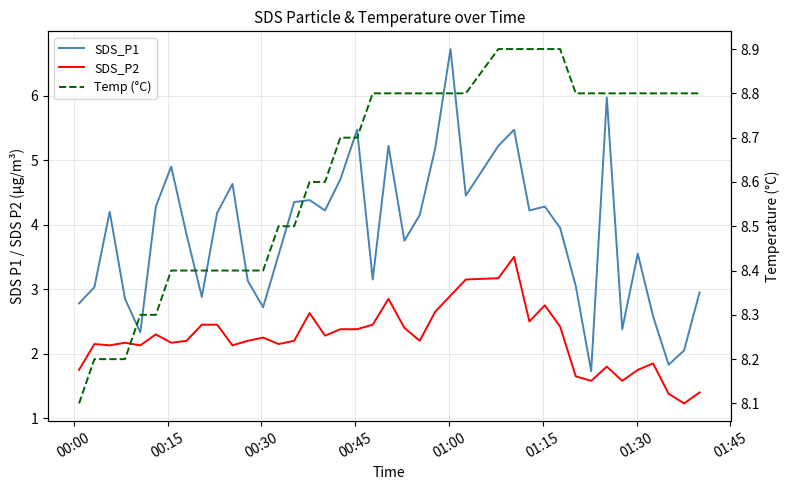

What is the average value of the SDS_P1 series?

3.9